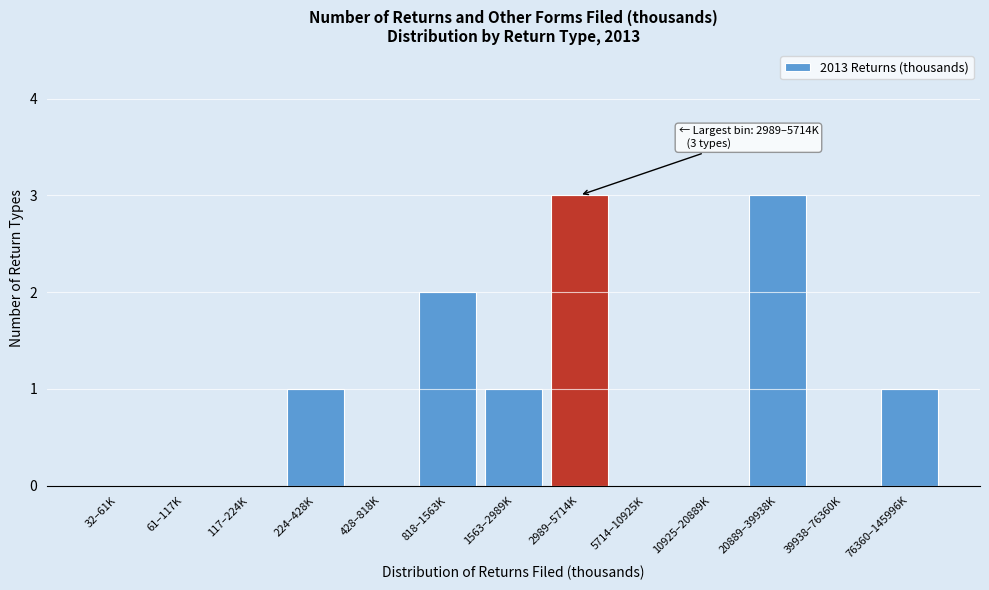

Reading left to right, list all the values displayed in this chart.

32–61K=0	61–117K=0	117–224K=0	224–428K=1	428–818K=0	818–1563K=2	1563–2989K=1	2989–5714K=3	5714–10925K=0	10925–20889K=0	20889–39938K=3	39938–76360K=0	76360–145996K=1